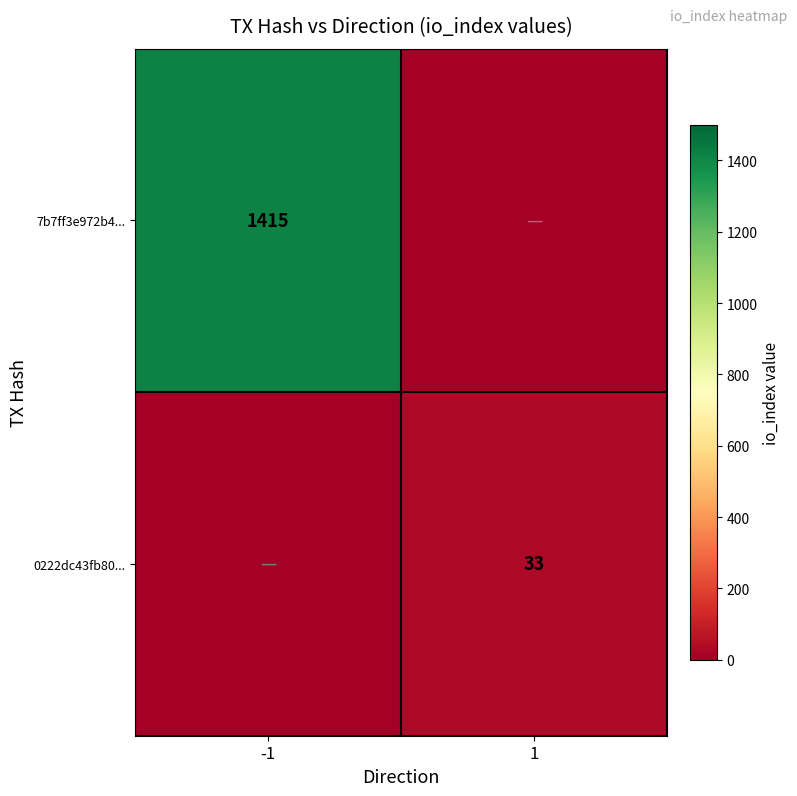

The 0222dc43fb80... series shows 33 at 1. True or false?

True